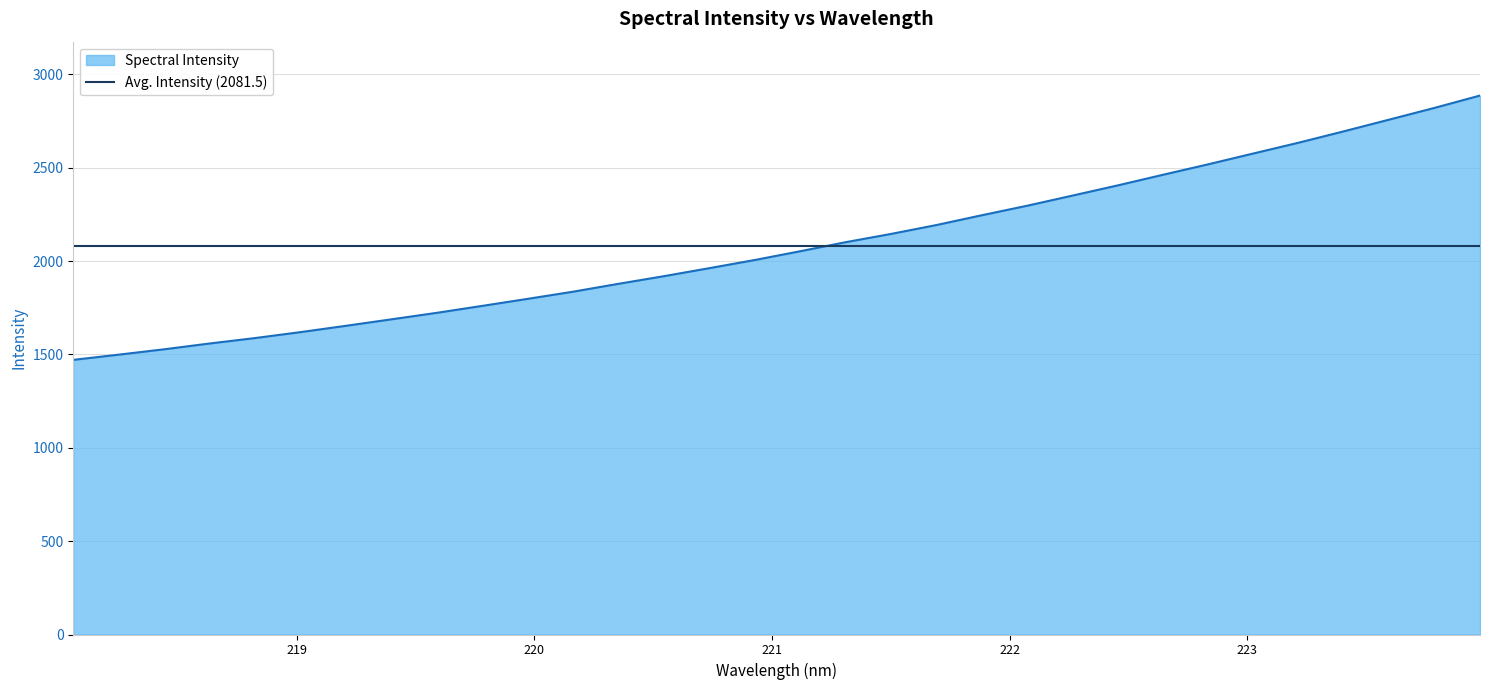

Reading right to left, what are all the values shown in this chart?

223.9802=2885.9	223.7895=2820.2	223.5987=2757.3	223.408=2694.7	223.2172=2633.7	223.0264=2575.7	222.8355=2517.6	222.6447=2461.3	222.4538=2404.4	222.263=2349.6	222.0721=2295.4	221.8812=2244.5	221.6902=2192.0	221.4993=2144.5	221.3083=2100.3	221.1174=2051.9	220.9264=2005.0	220.7354=1961.4	220.5444=1918.5	220.3533=1877.7	220.1623=1835.5	219.9712=1797.2	219.7801=1759.5	219.589=1722.4	219.3979=1687.5	219.2067=1652.9	219.0156=1619.1	218.8244=1587.3	218.6332=1558.3	218.442=1527.2	218.2508=1498.5	218.0596=1470.6